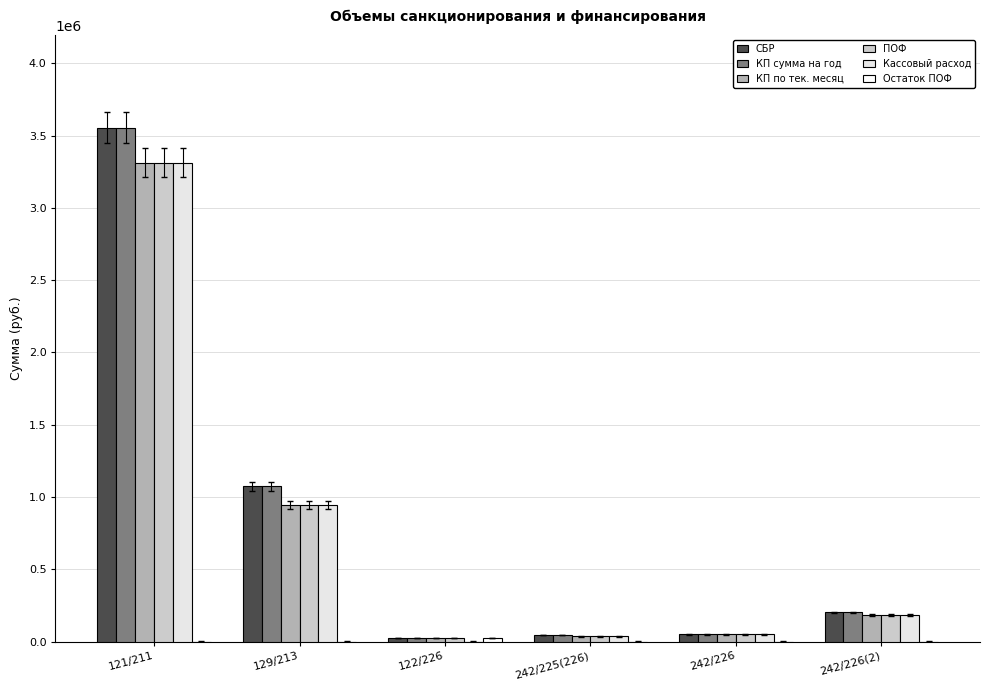

Where does the КП по тек. месяц series first go above 181380?

121/211